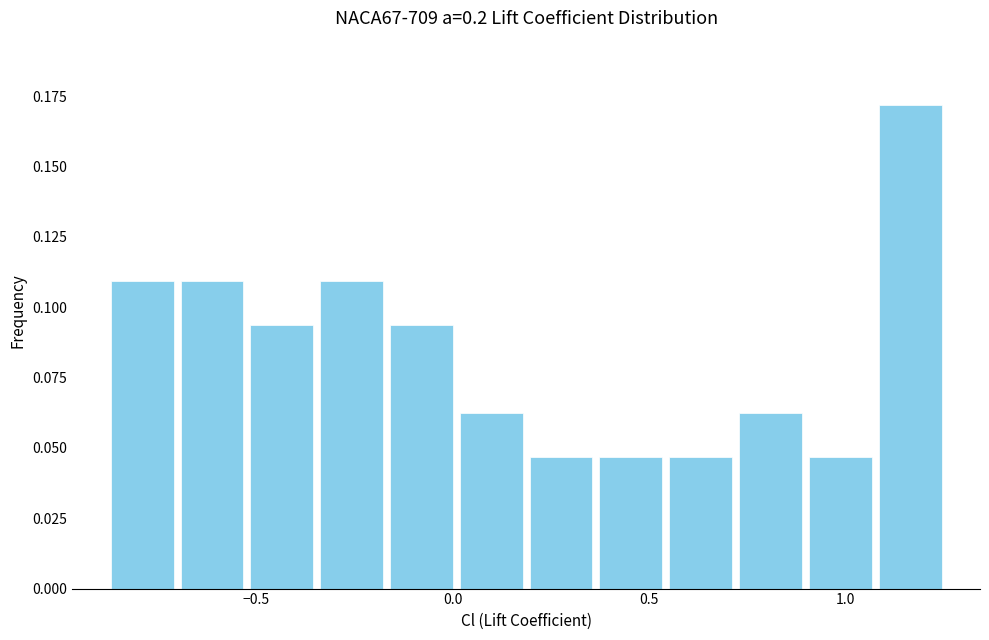

Read against the x-axis, roughly where is the centre of the tallest bar?

1.15